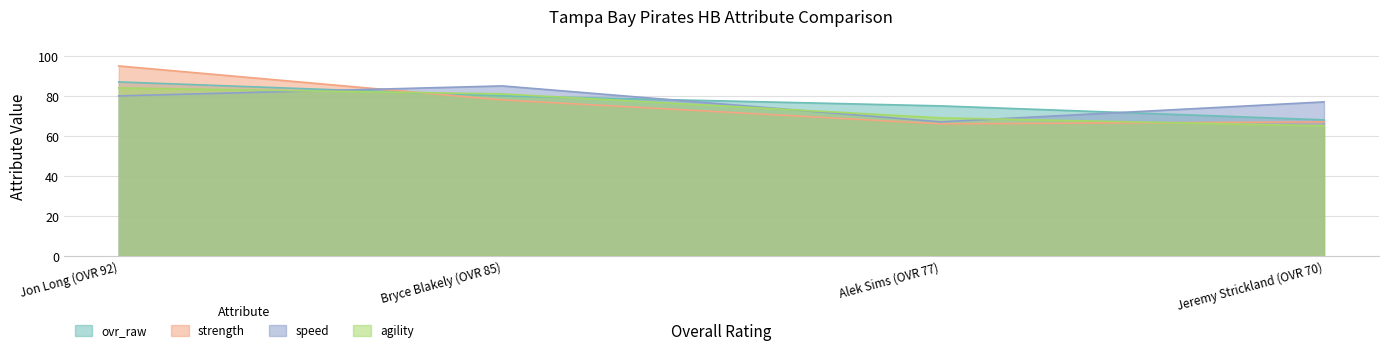

What is the difference between the maximum and minimum values in the strength series?

29